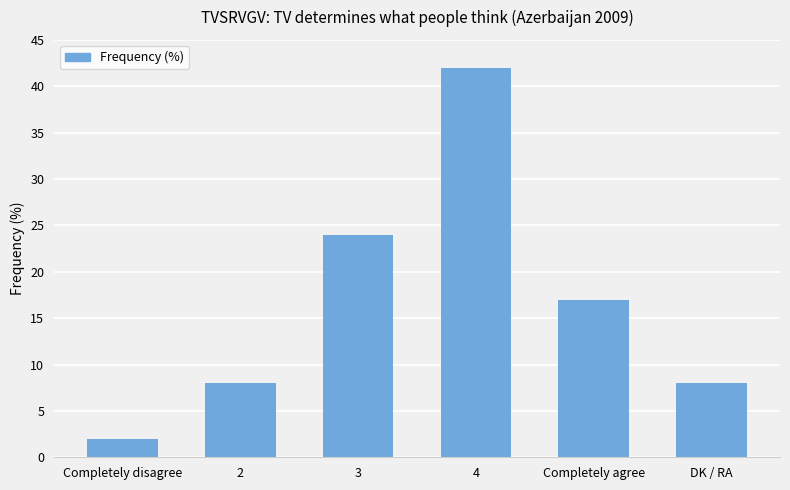

Reading left to right, extract all data points from this chart.

Completely disagree=2	2=8	3=24	4=42	Completely agree=17	DK / RA=8